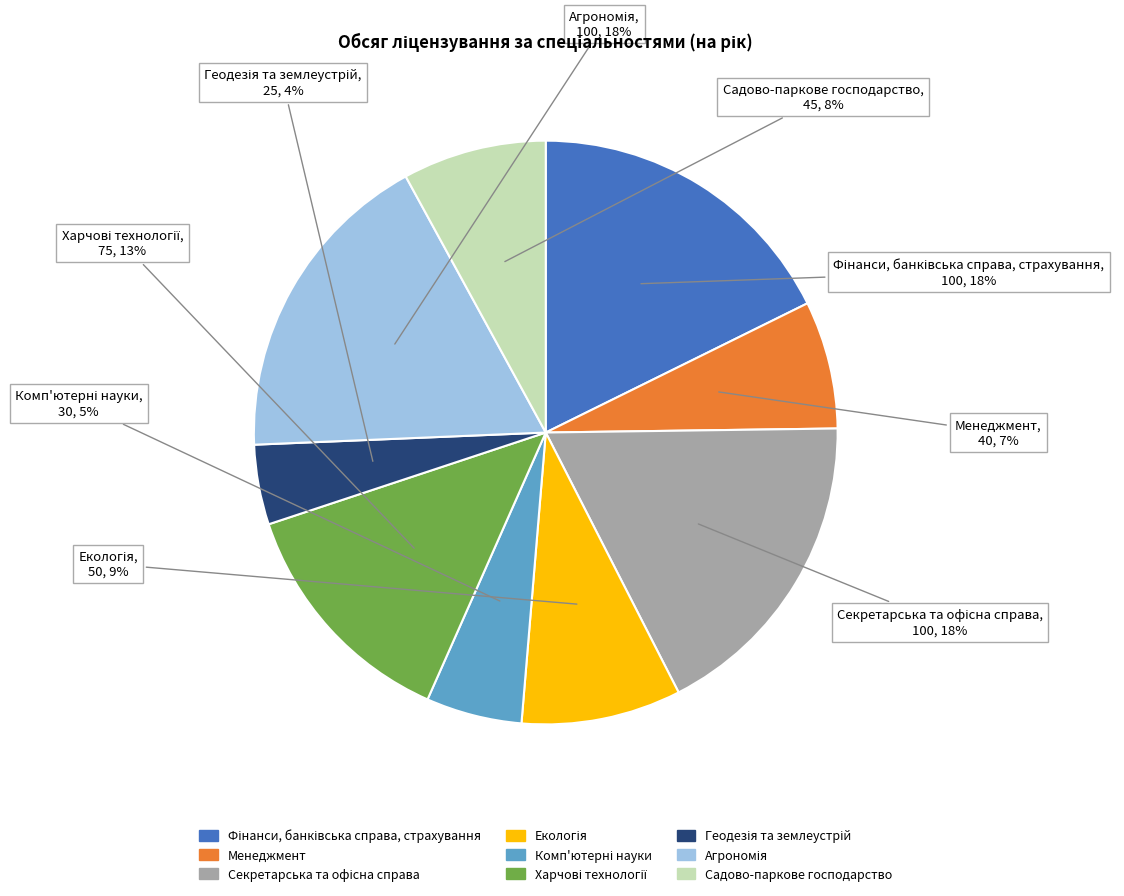

The Садово-паркове господарство slice represents 1% of the pie. True or false?

False